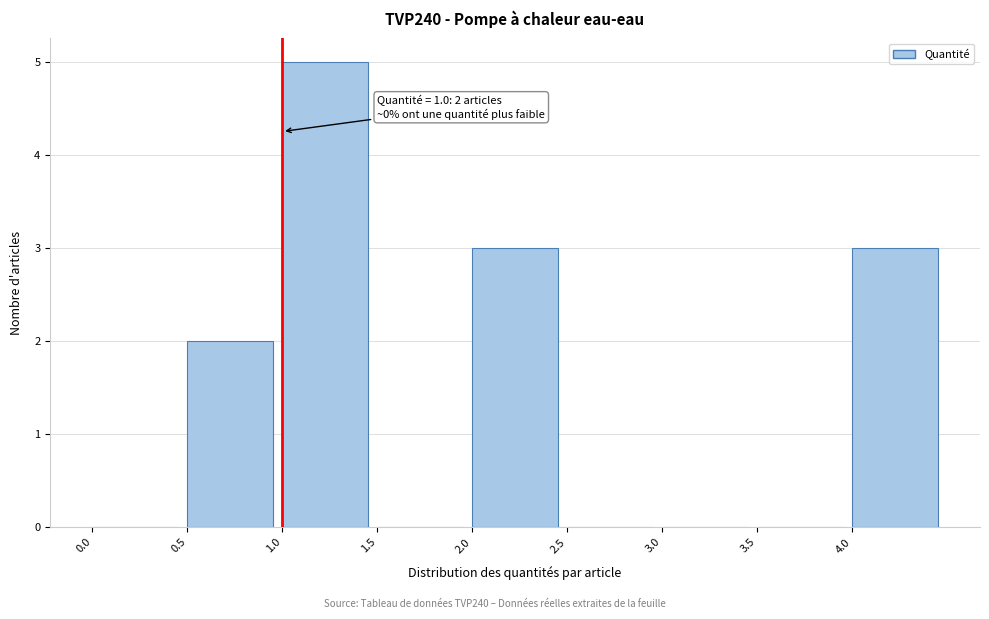

Which range on the x-axis has the tallest bar?

1.0 to 1.5